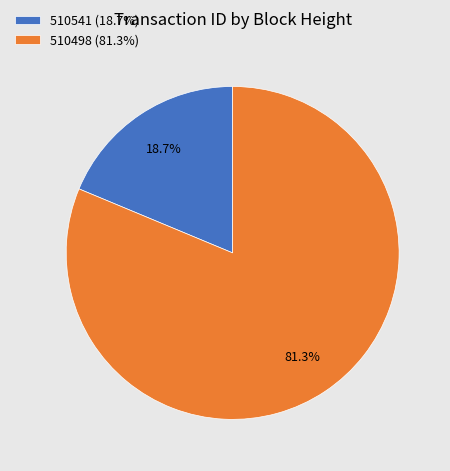

Is 510498 the majority of the pie?

Yes